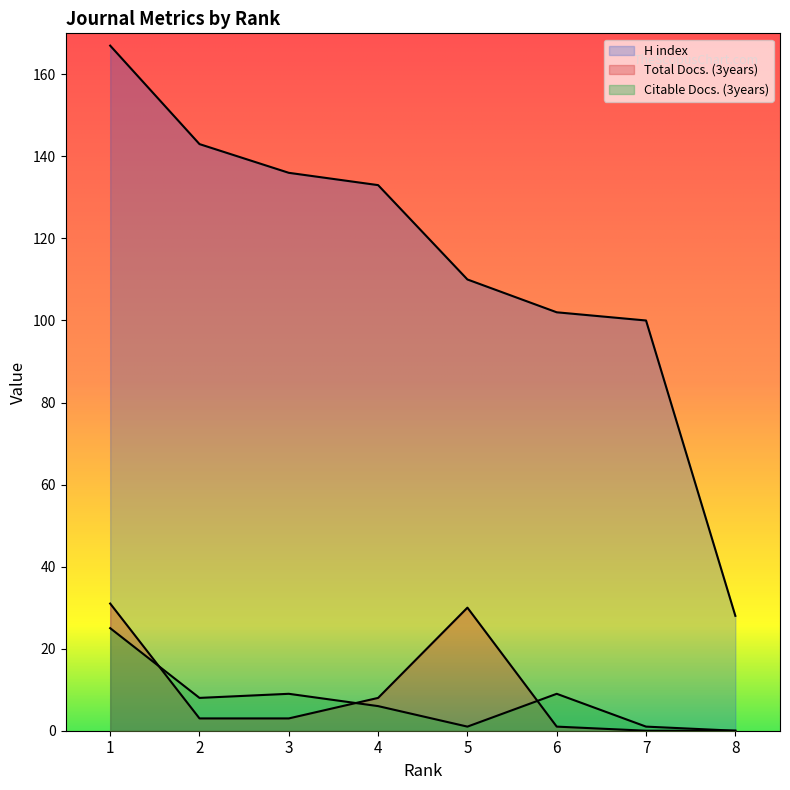

How many interior local peaks does the Citable Docs. (3years) series have?

2